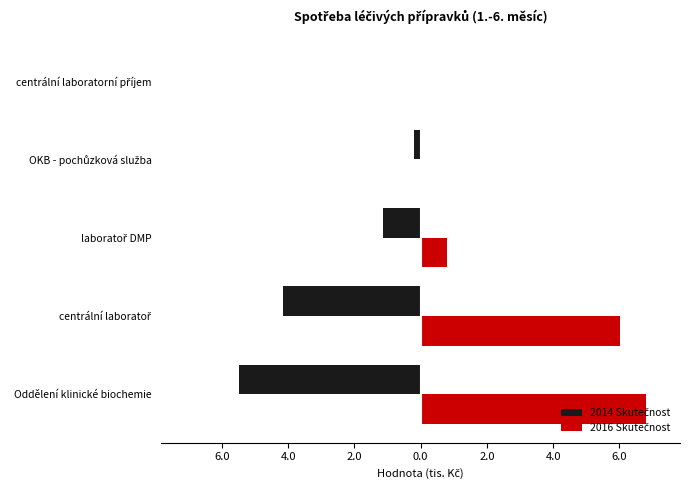

What is the value of the 2016 Skutečnost bar at the 3rd from the left?

0.8